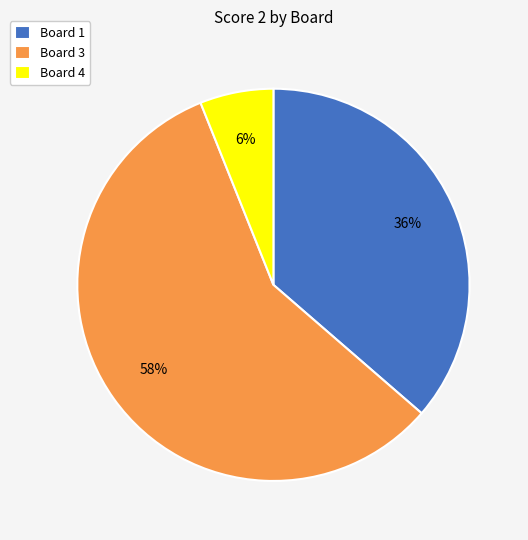

The Board 4 slice represents 15% of the pie. True or false?

False